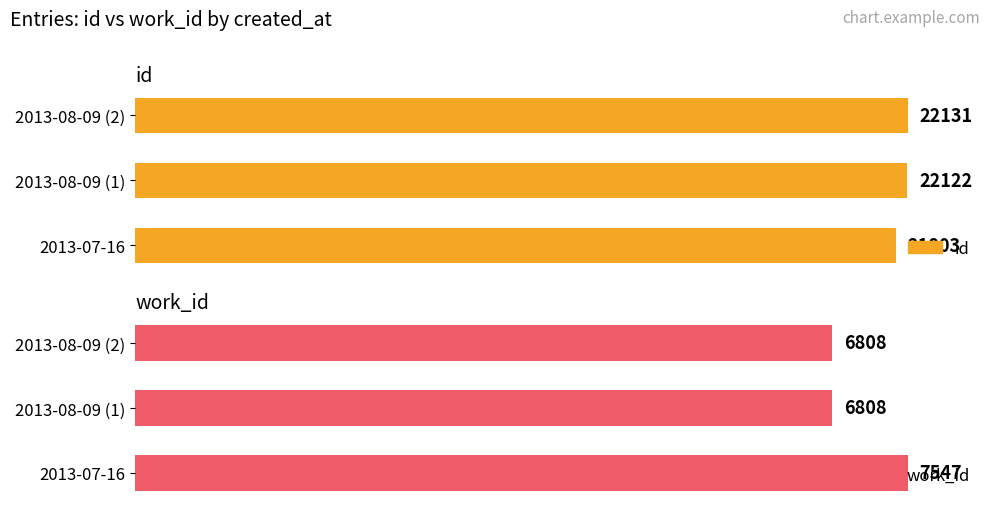

Which series has the largest range (max minus min)?

work_id